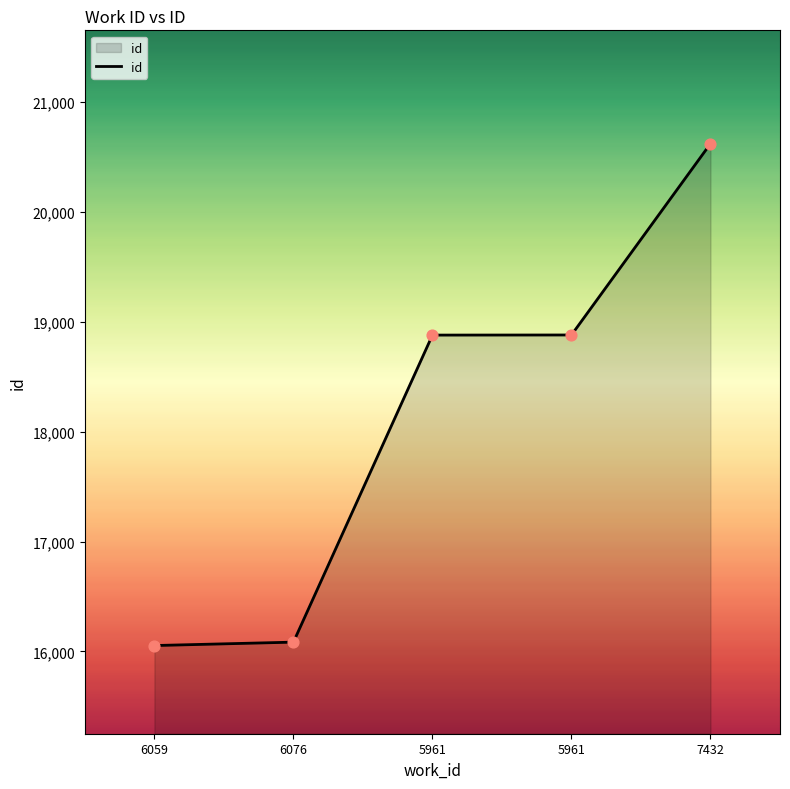

What is the ratio of the value at 5961 to the value at 5961?

1.0